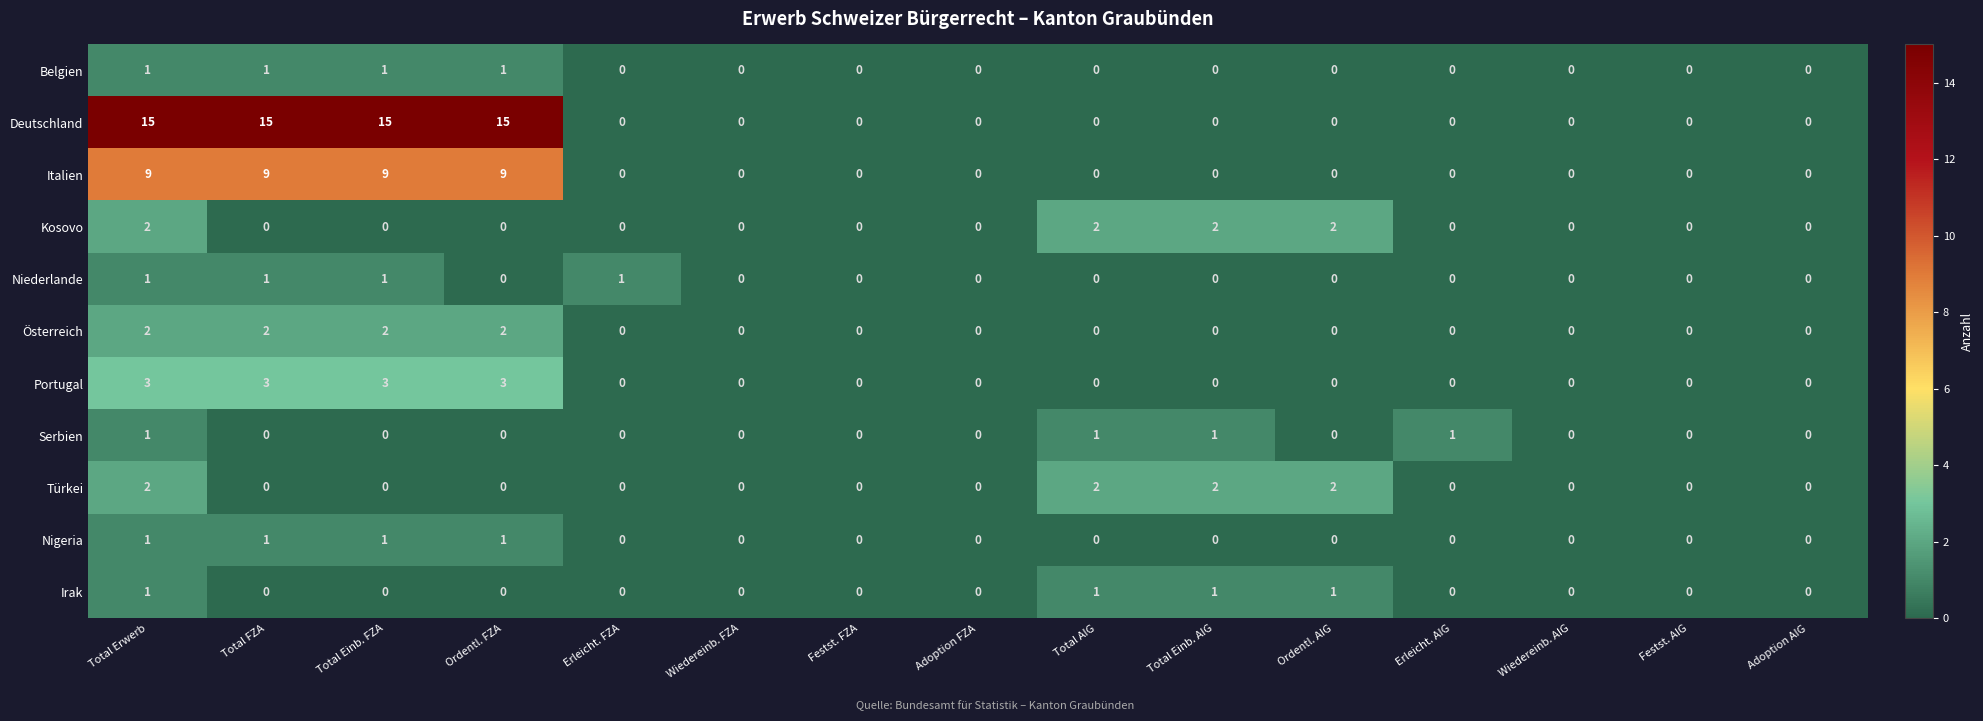

Which series has the largest total across all categories?

Deutschland